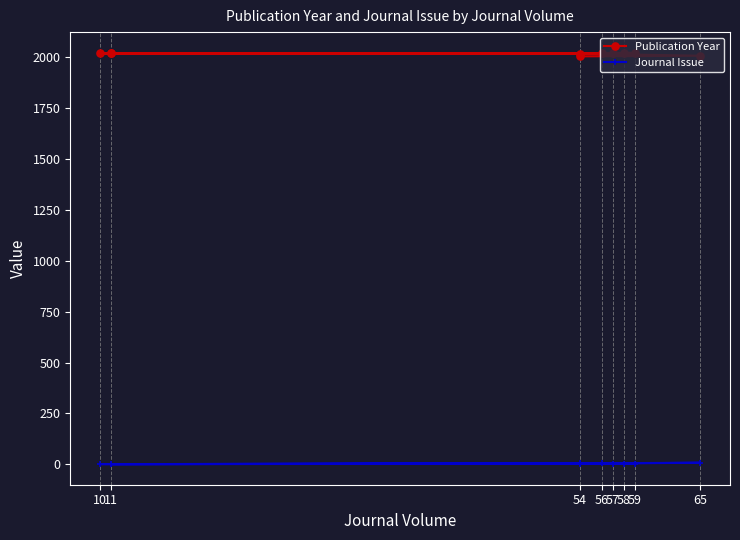

What is the spread (max minus min) of values at 58?

2019